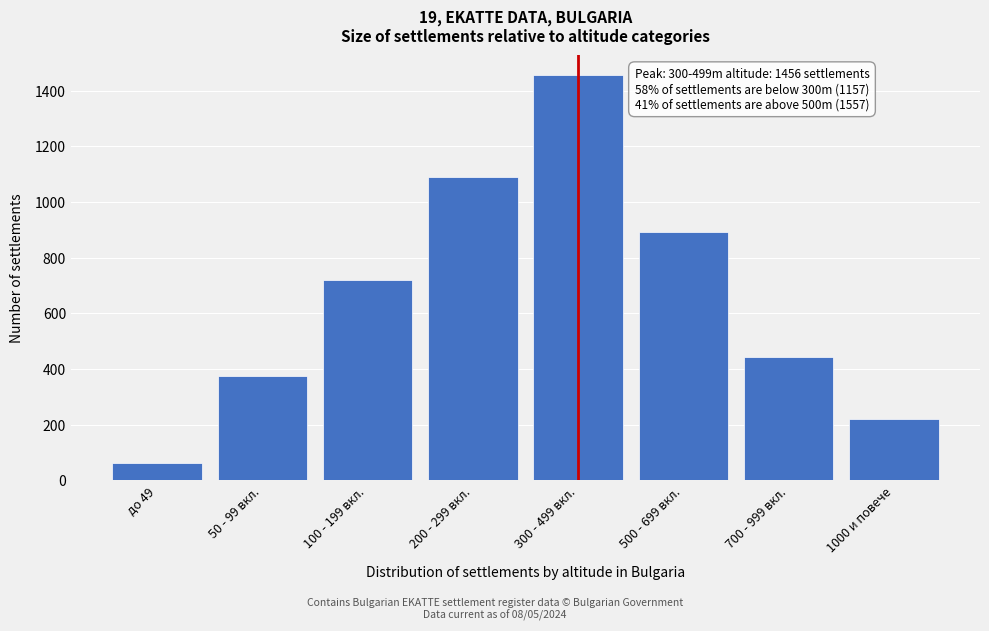

Reading right to left, what are all the values shown in this chart?

220	445	892	1456	1089	721	374	62